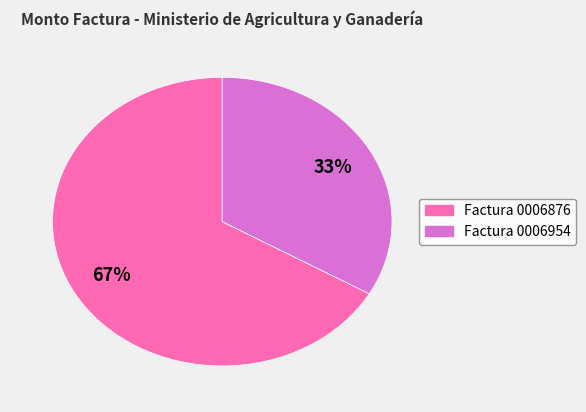

To the nearest percent, what is the average slice percentage?

50%